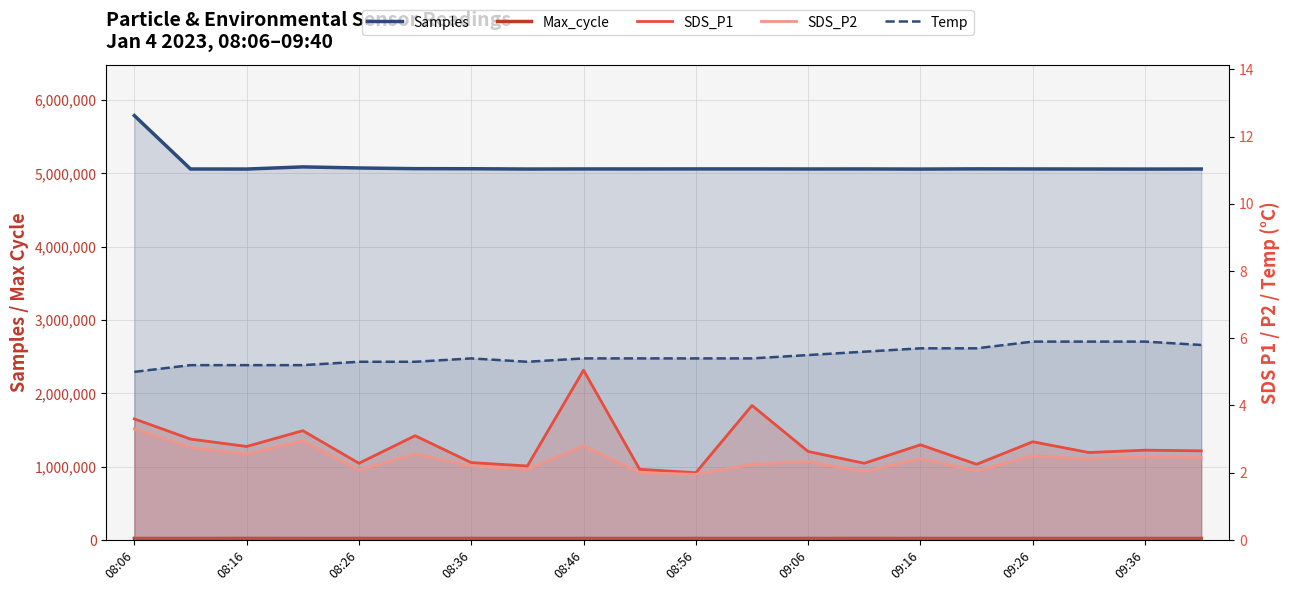

The Temp series shows 5.8 at 19. True or false?

True